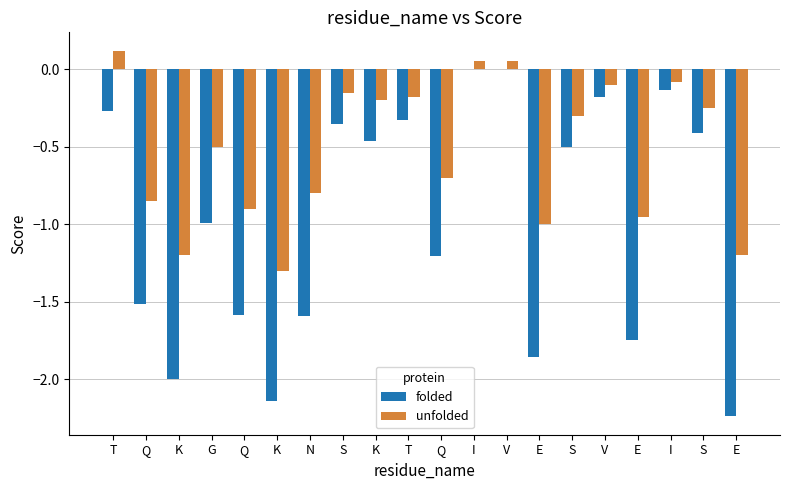

What value does the unfolded series have at I?

0.1